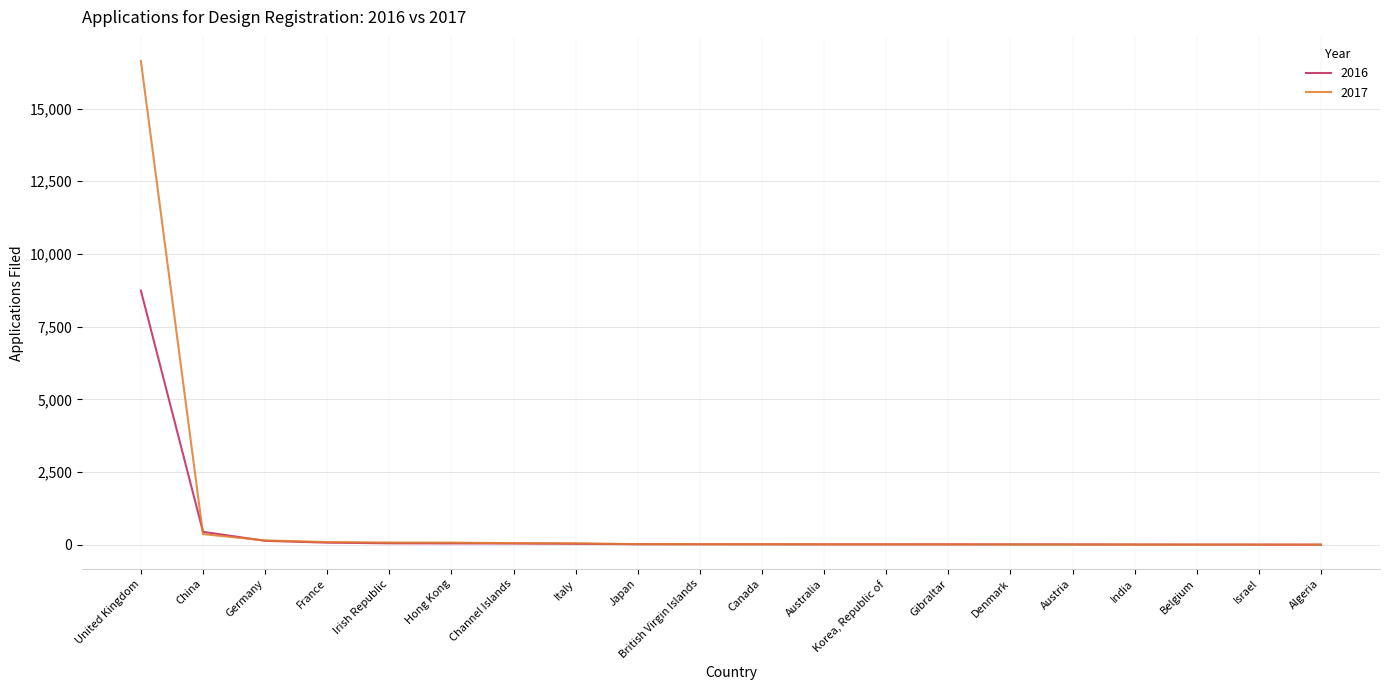

Which series has the widest spread of values?

2017